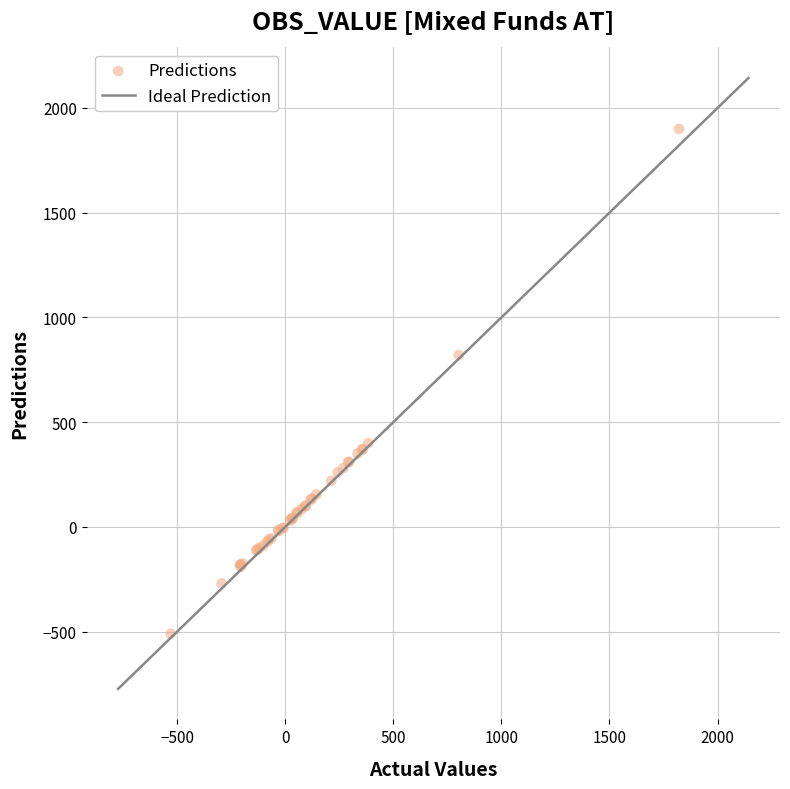

What Y value in the scatter plot is closest to 695?

820